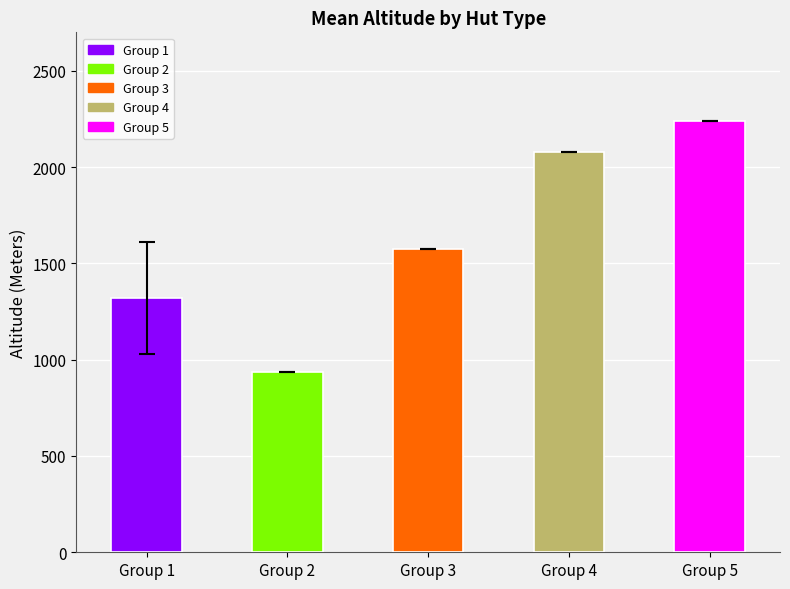

The value at Group 2 is 1403.5. True or false?

False